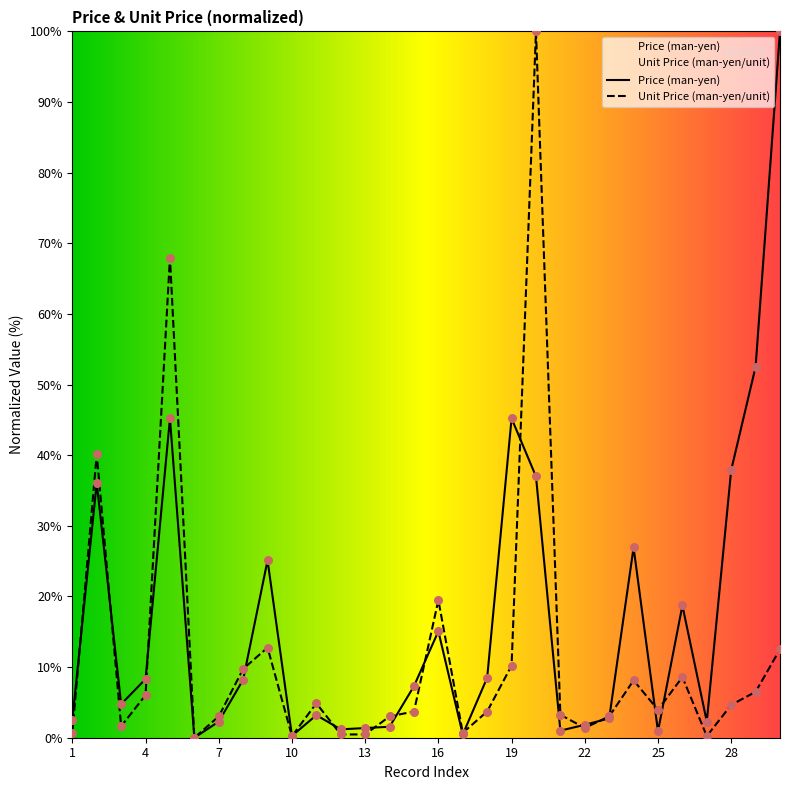

At which category is the sum across all series the highest?

20